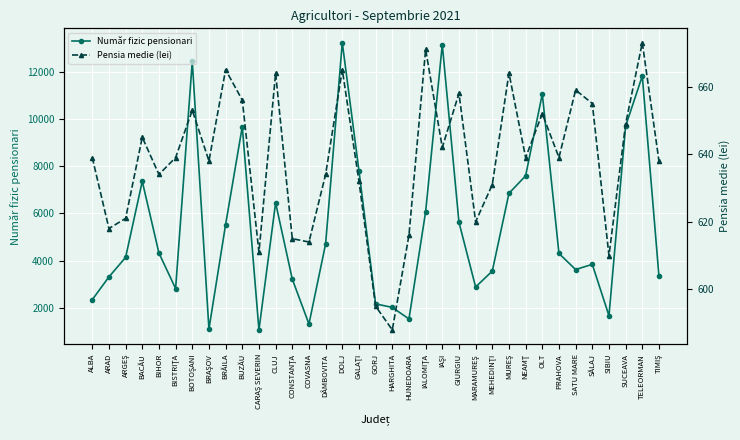

What is the value of the Pensia medie (lei) point at the 21st from the left?

671